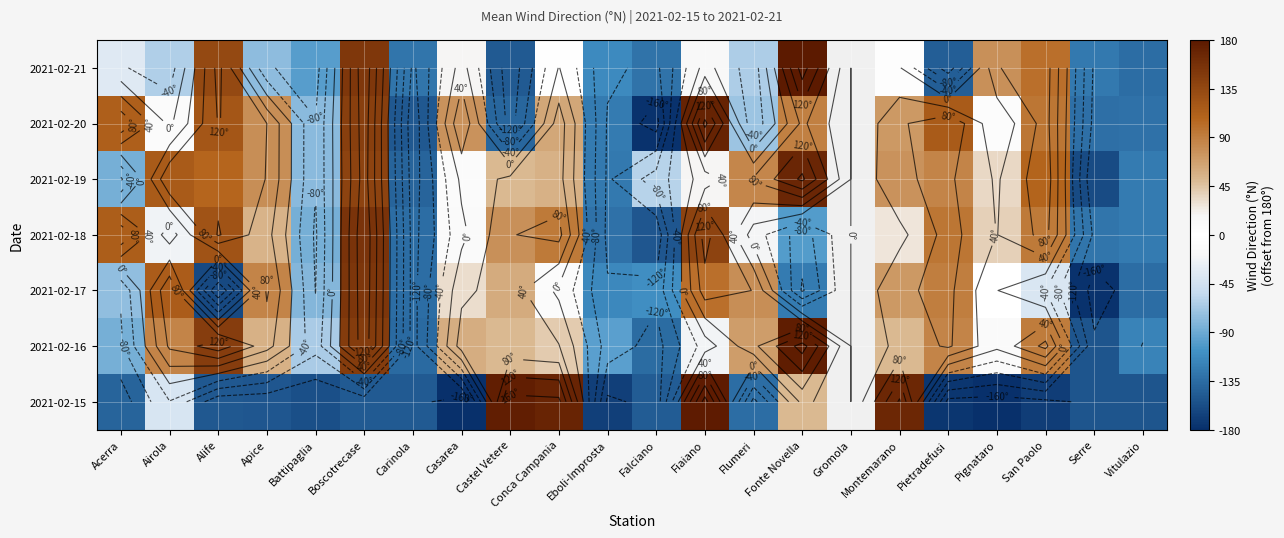

How many values in 2021-02-15 are below zero?

16